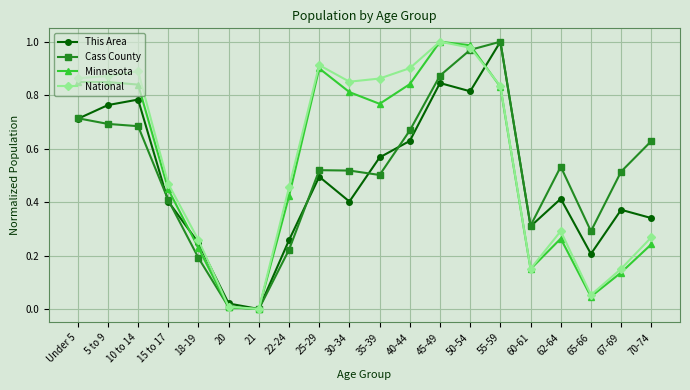

What are all the series names shown in the legend?

This Area, Cass County, Minnesota, National